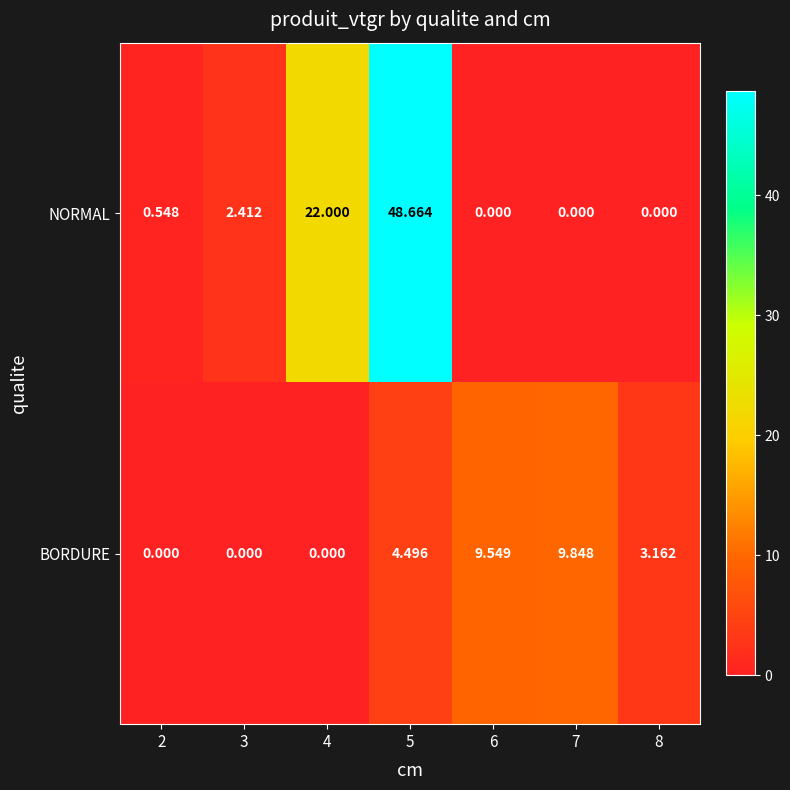

Which series has the widest spread of values?

NORMAL